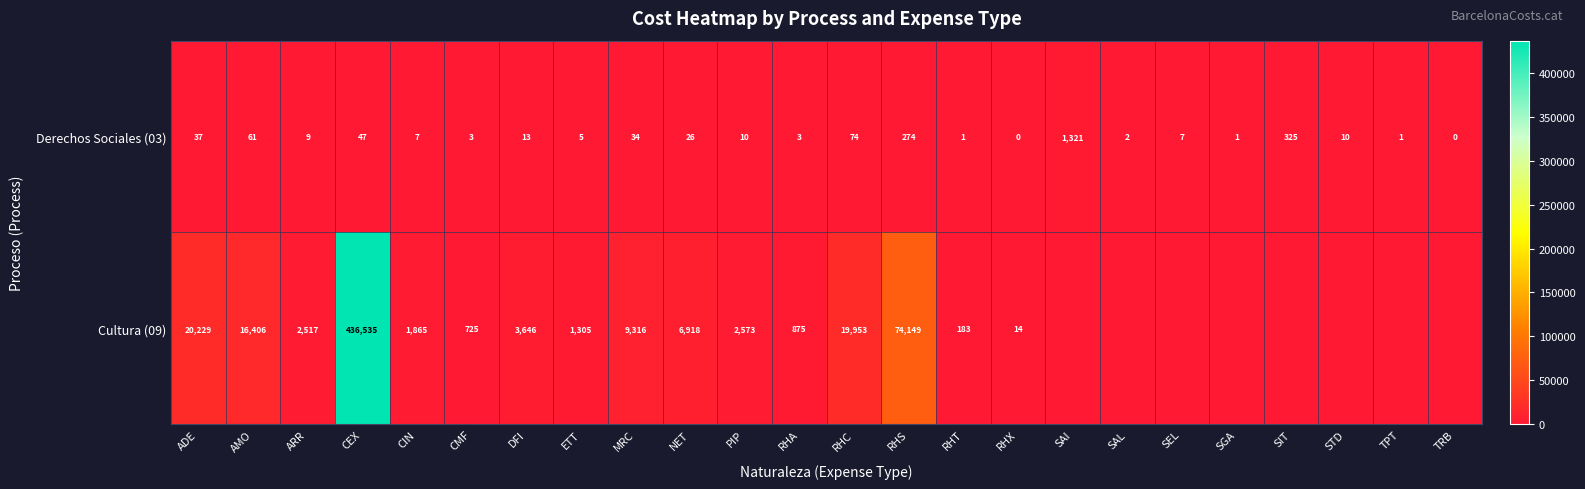

Where does the Derechos Sociales (03) series first go above 10?

ADE